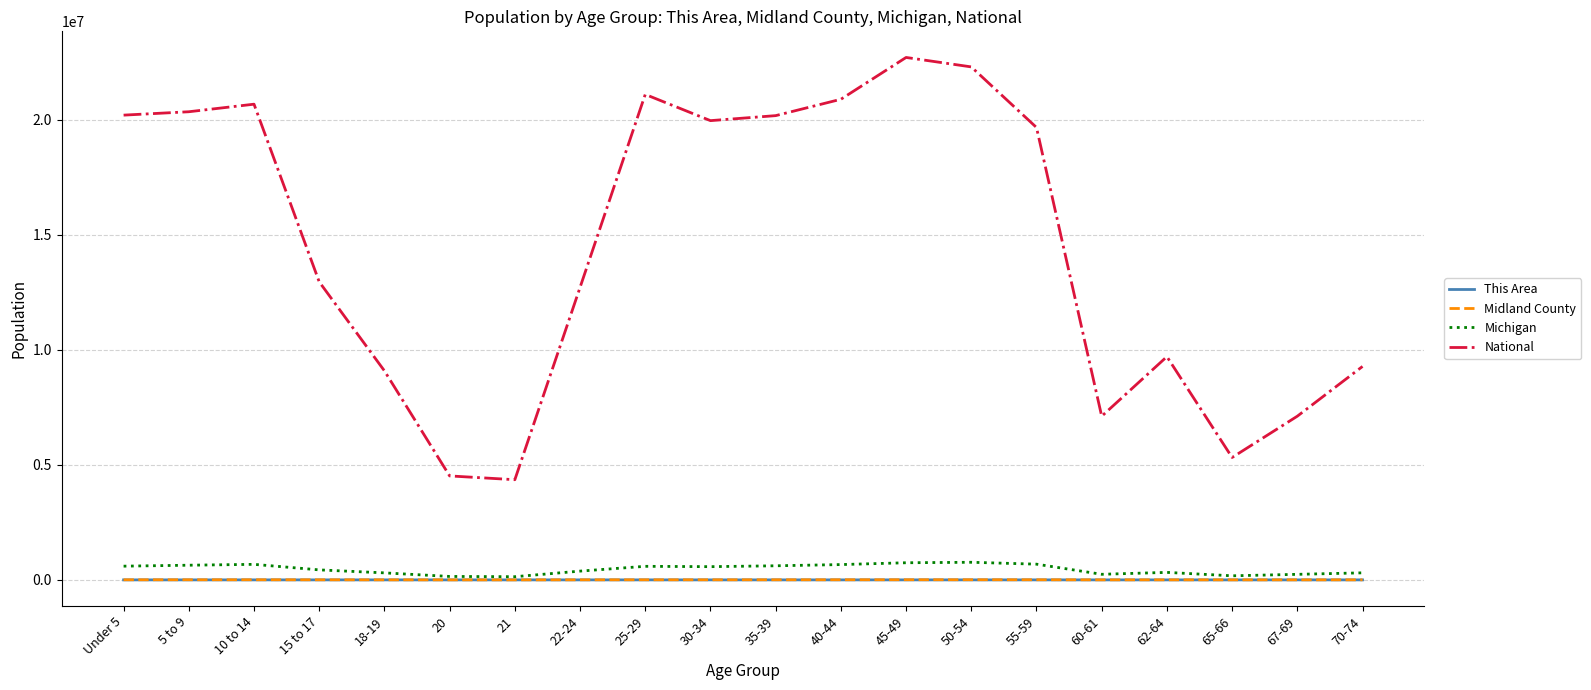

Which series has the largest range (max minus min)?

National